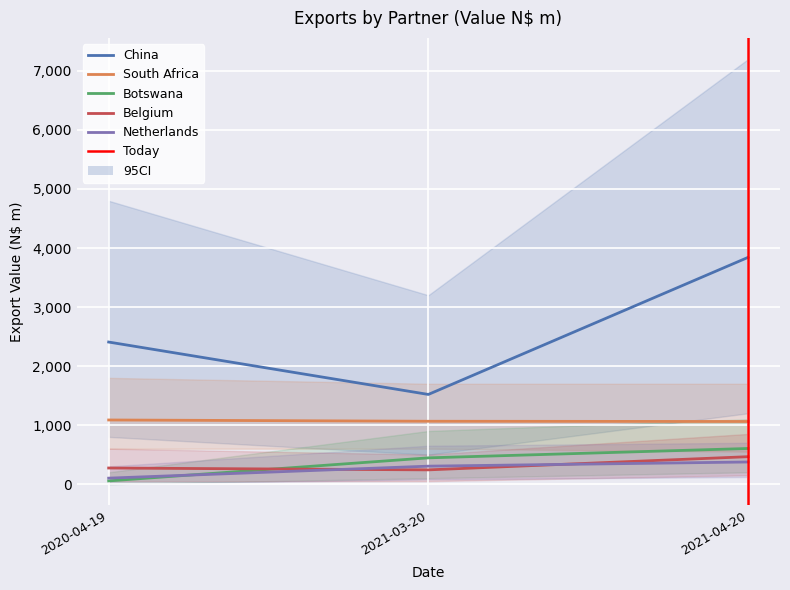

Which category has the highest value in the China series?

2021-04-20